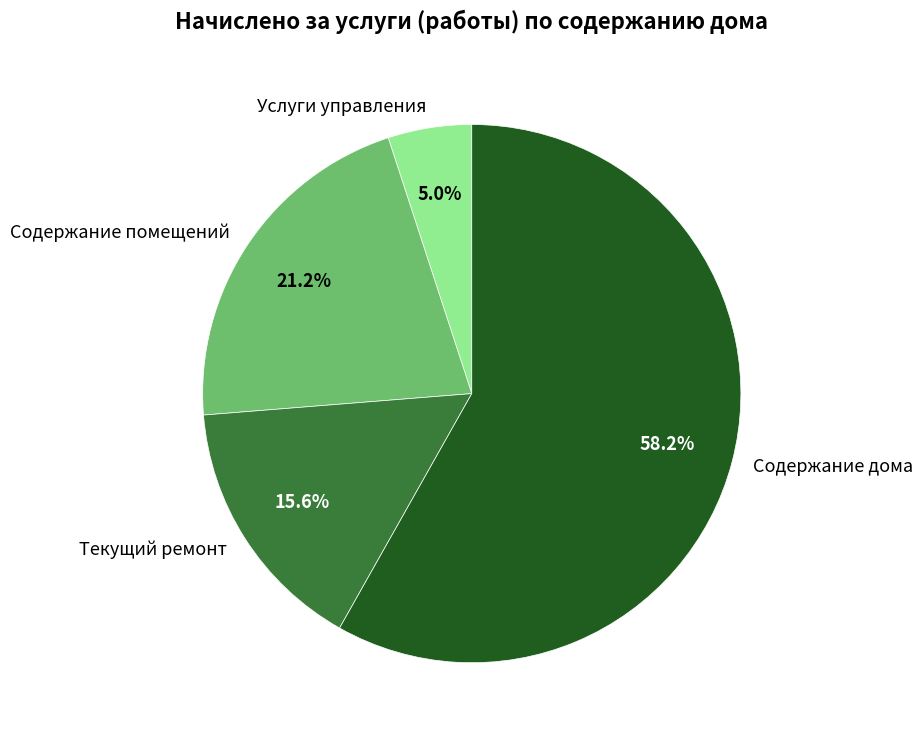

Which slice is the smallest?

Услуги управления